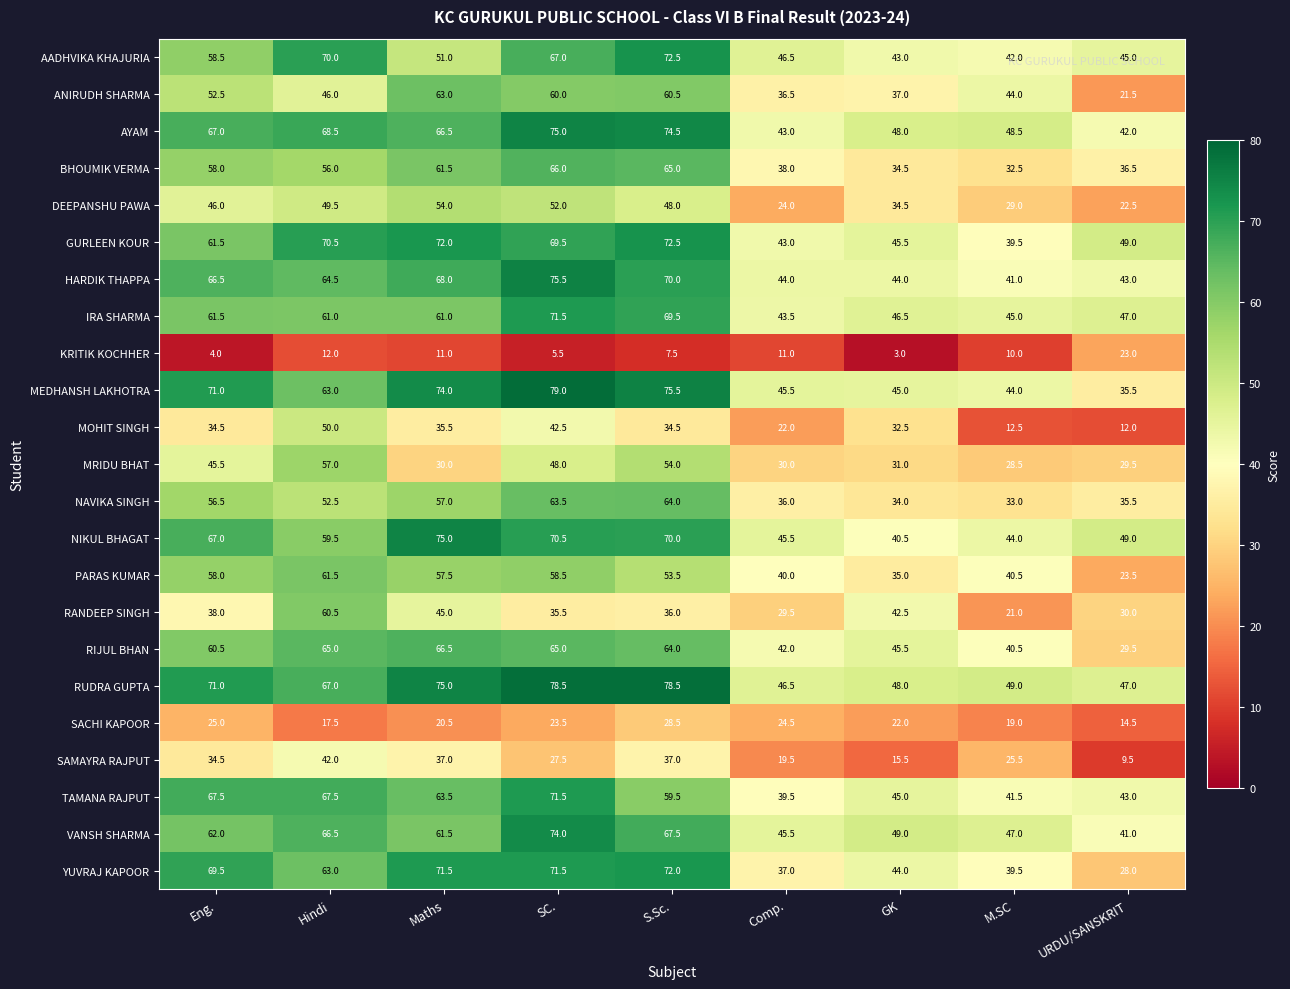

How many data points does each series have?

9